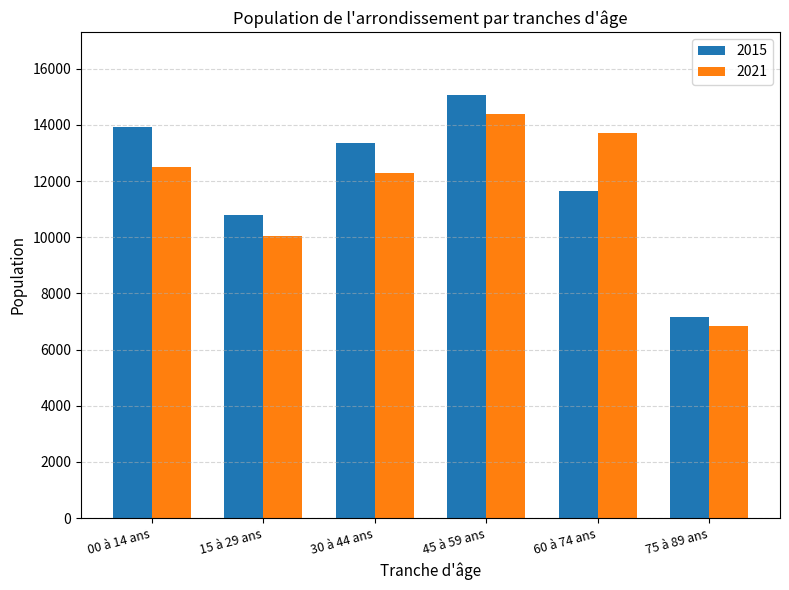

Is the value of 2021 at 30 à 44 ans greater than the value of 2015 at 15 à 29 ans?

Yes